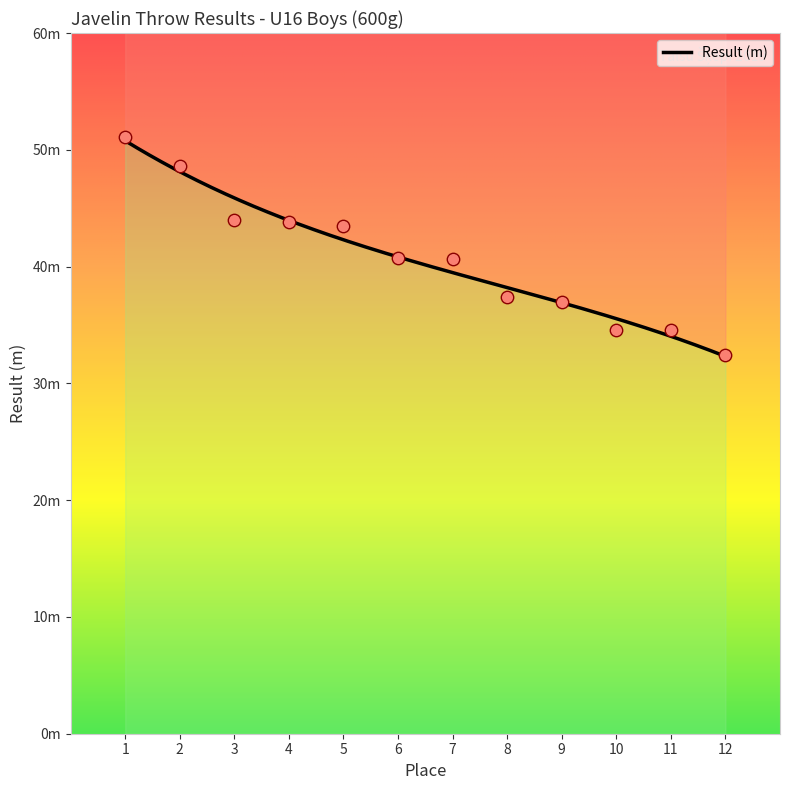

Which has a higher value, 11 or 3?

3